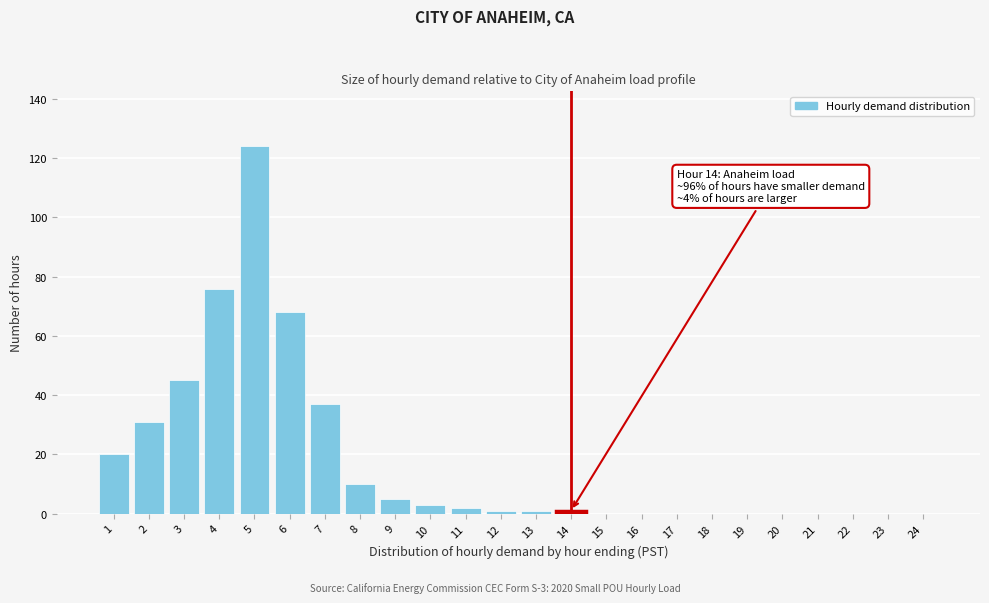

Reading left to right, list all the values displayed in this chart.

1=20	2=31	3=45	4=76	5=124	6=68	7=37	8=10	9=5	10=3	11=2	12=1	13=1	14=1	15=0	16=0	17=0	18=0	19=0	20=0	21=0	22=0	23=0	24=0